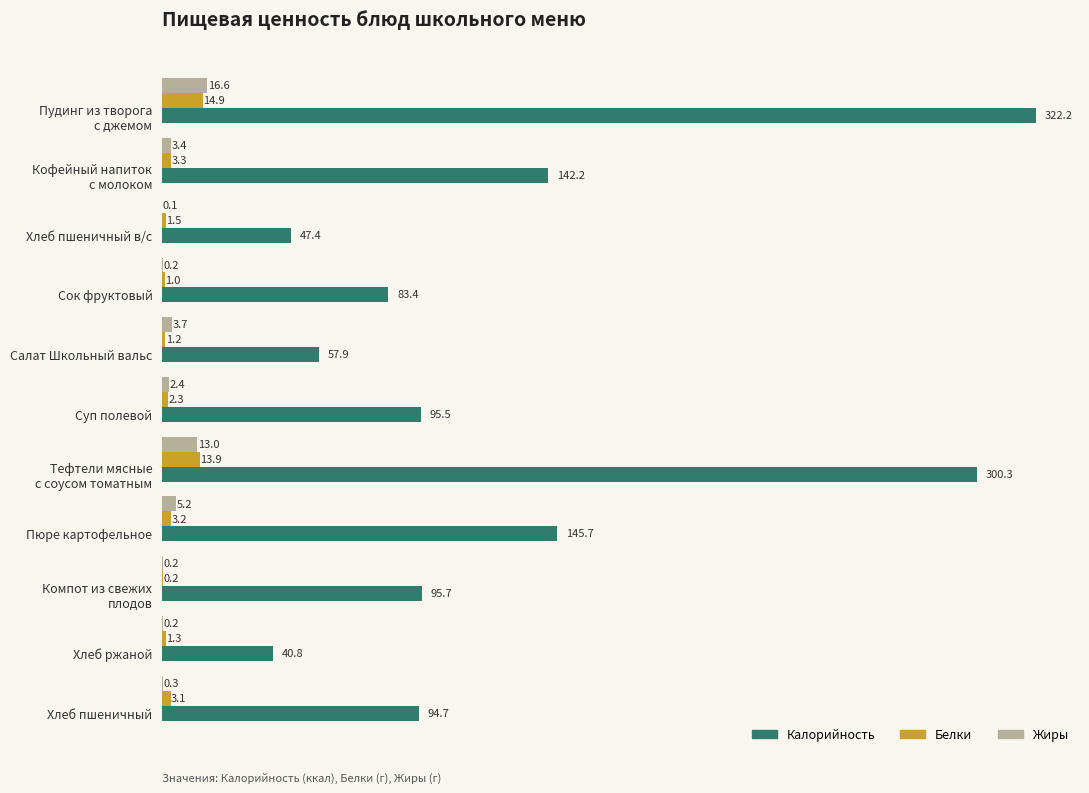

The Жиры series shows 2.4 at Суп полевой. True or false?

True